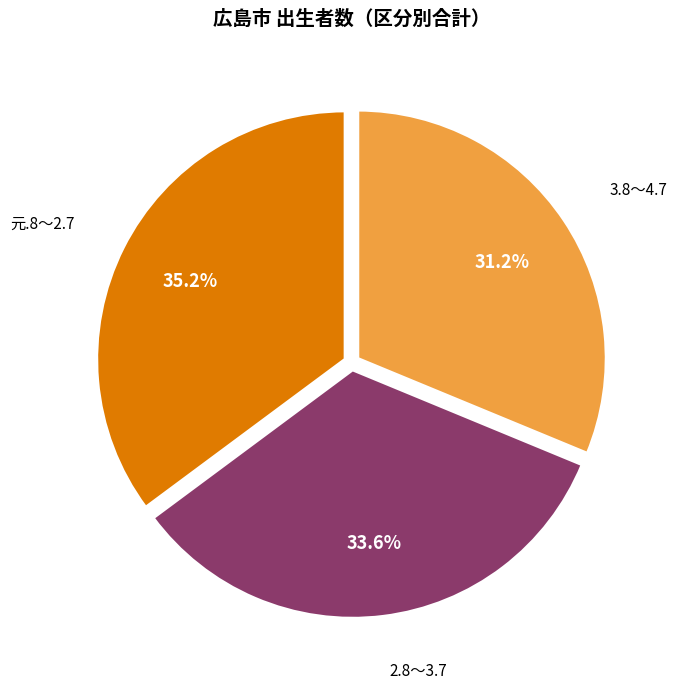

Is there any slice that represents more than half of the pie?

No